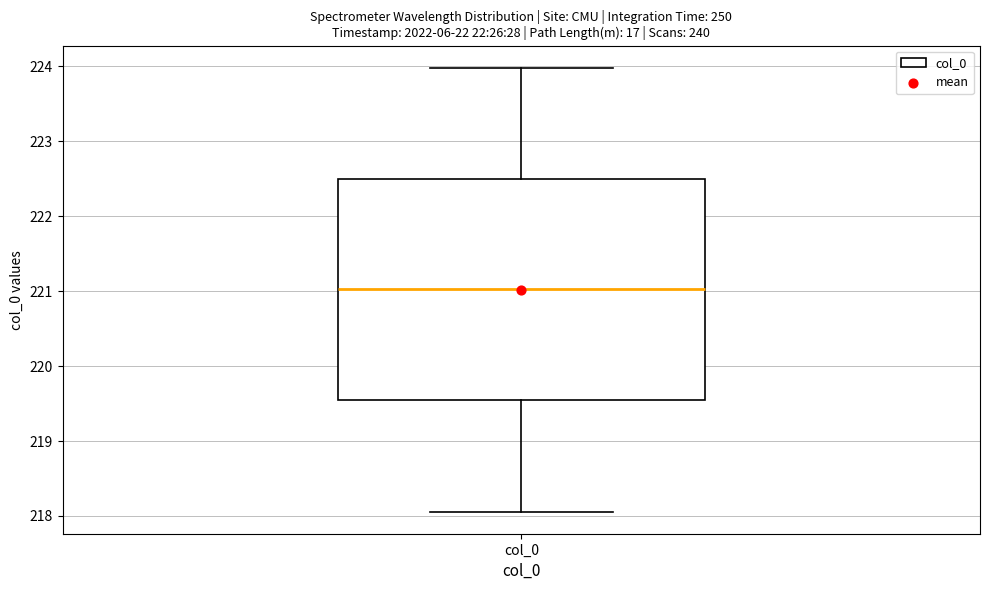

Where is the lower edge of the box for col_0 on the y-axis? The values are not printed on the chart, so give them approximately, as read against the axis.

219.5